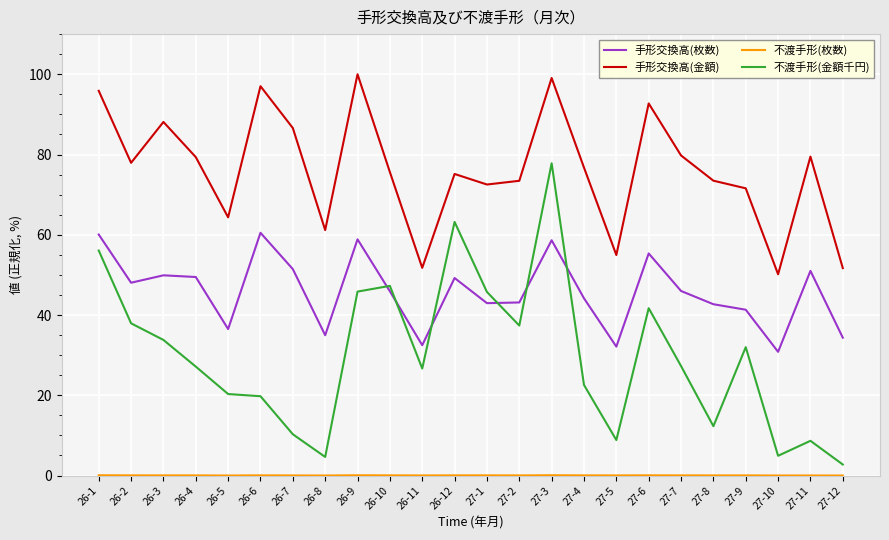

What value does the 不渡手形(金額千円) series have at 26-4?

27.1